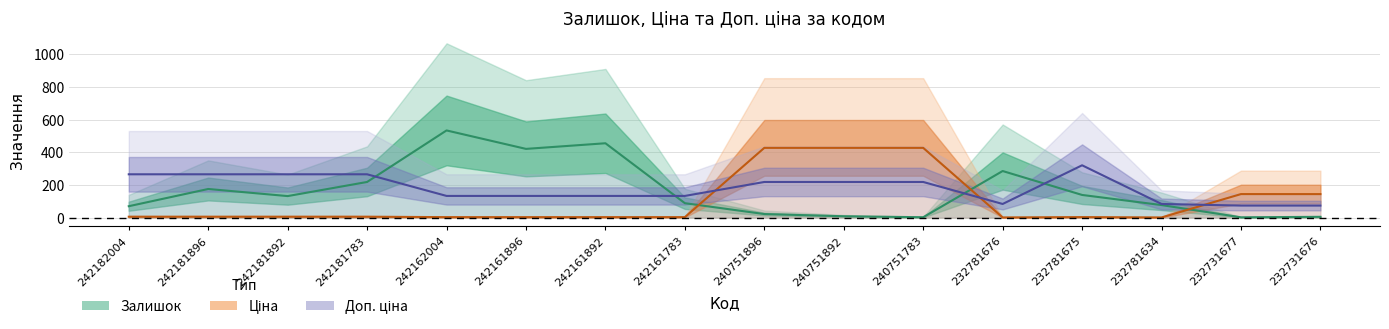

Reading left to right, what are all the values shown in this chart?

Залишок: 69.5	175.0	131.5	218.0	533.5	420.5	455.0	88.0	21.5	8.0	2.0	285.0	138.5	76.5	1.5	4.5
Ціна: 5.2	5.2	5.2	5.2	2.6	2.6	2.6	2.6	426.8	426.8	426.8	0.7	2.8	0.7	143.8	143.6
Доп. ціна: 265.0	265.0	265.0	265.0	132.5	132.5	132.5	132.5	217.9	217.9	217.9	83.2	320.1	83.2	73.4	73.3